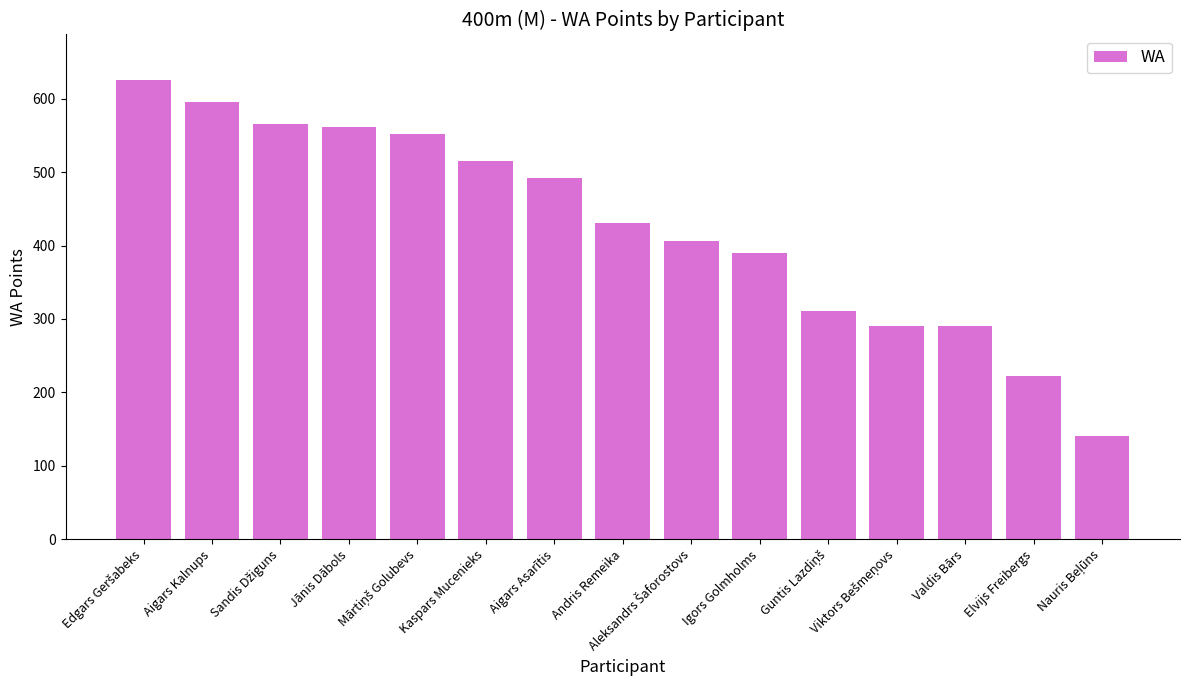

How many data points are less than 431?

7